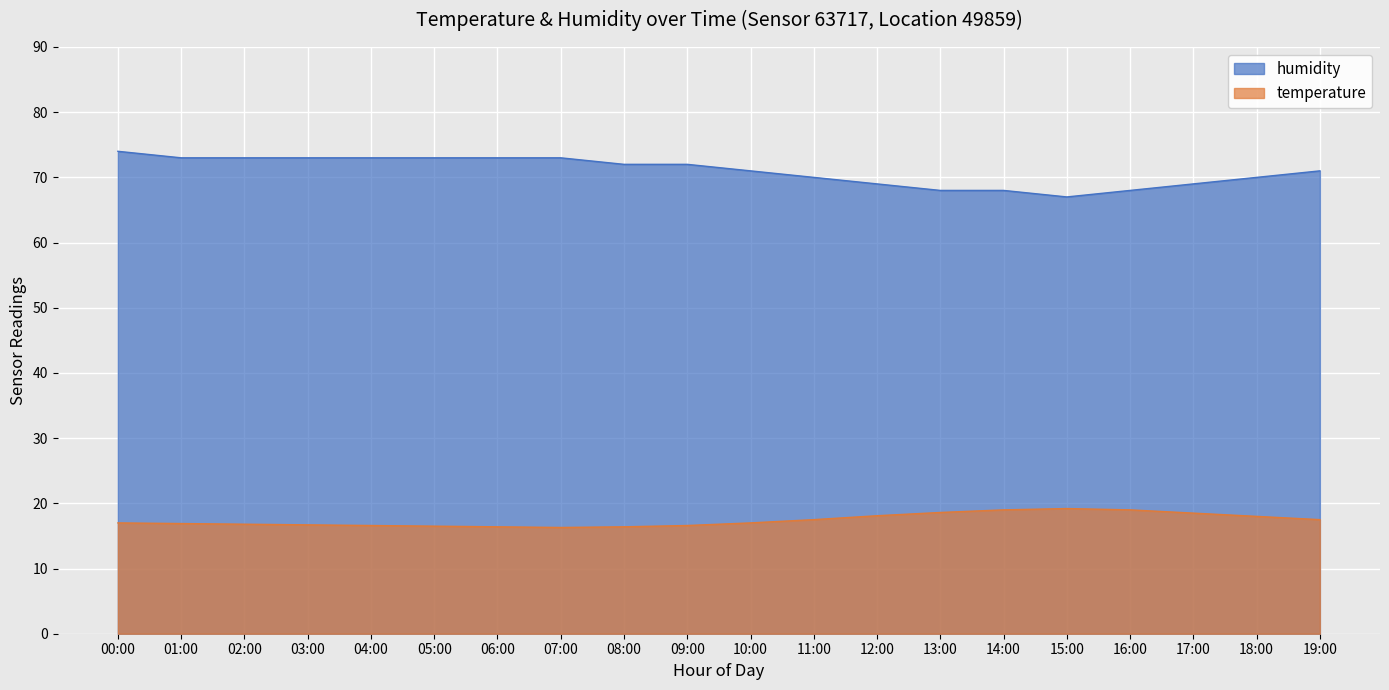

At which label is temperature closest to 17?

00:00